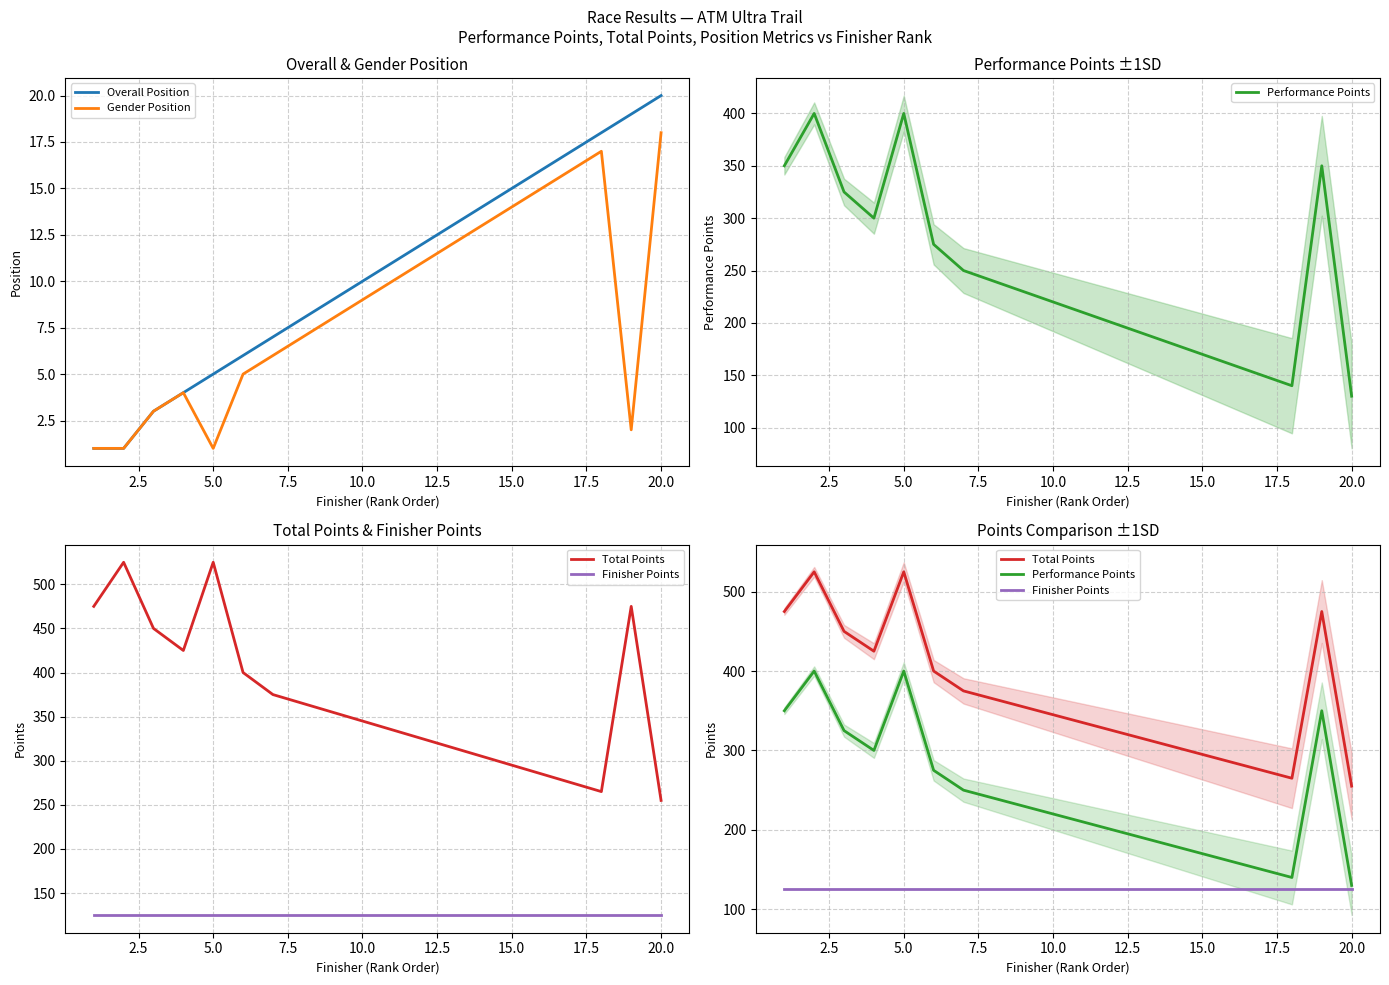

Which category has the highest value in the Overall Position series?

20.0